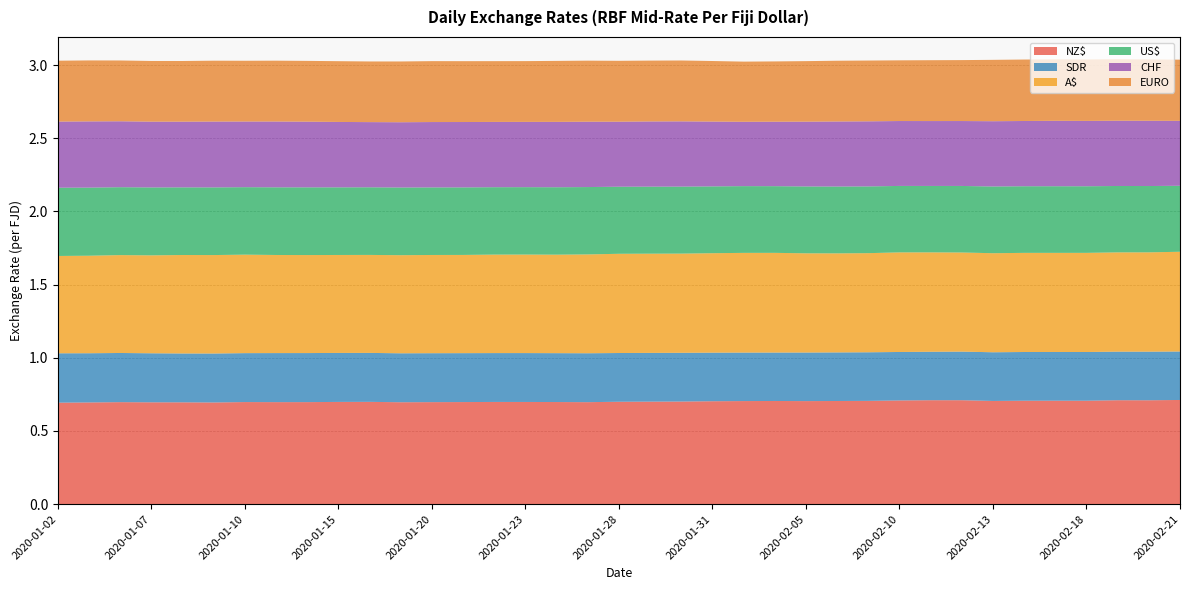

Reading left to right, transcribe all the data shown in this chart.

NZ$: 2020-01-02=0.7	2020-01-03=0.7	2020-01-06=0.7	2020-01-07=0.7	2020-01-08=0.7	2020-01-09=0.7	2020-01-10=0.7	2020-01-13=0.7	2020-01-14=0.7	2020-01-15=0.7	2020-01-16=0.7	2020-01-17=0.7	2020-01-20=0.7	2020-01-21=0.7	2020-01-22=0.7	2020-01-23=0.7	2020-01-24=0.7	2020-01-27=0.7	2020-01-28=0.7	2020-01-29=0.7	2020-01-30=0.7	2020-01-31=0.7	2020-02-03=0.7	2020-02-04=0.7	2020-02-05=0.7	2020-02-06=0.7	2020-02-07=0.7	2020-02-10=0.7	2020-02-11=0.7	2020-02-12=0.7	2020-02-13=0.7	2020-02-14=0.7	2020-02-17=0.7	2020-02-18=0.7	2020-02-19=0.7	2020-02-20=0.7	2020-02-21=0.7
SDR: 2020-01-02=0.3	2020-01-03=0.3	2020-01-06=0.3	2020-01-07=0.3	2020-01-08=0.3	2020-01-09=0.3	2020-01-10=0.3	2020-01-13=0.3	2020-01-14=0.3	2020-01-15=0.3	2020-01-16=0.3	2020-01-17=0.3	2020-01-20=0.3	2020-01-21=0.3	2020-01-22=0.3	2020-01-23=0.3	2020-01-24=0.3	2020-01-27=0.3	2020-01-28=0.3	2020-01-29=0.3	2020-01-30=0.3	2020-01-31=0.3	2020-02-03=0.3	2020-02-04=0.3	2020-02-05=0.3	2020-02-06=0.3	2020-02-07=0.3	2020-02-10=0.3	2020-02-11=0.3	2020-02-12=0.3	2020-02-13=0.3	2020-02-14=0.3	2020-02-17=0.3	2020-02-18=0.3	2020-02-19=0.3	2020-02-20=0.3	2020-02-21=0.3
A$: 2020-01-02=0.7	2020-01-03=0.7	2020-01-06=0.7	2020-01-07=0.7	2020-01-08=0.7	2020-01-09=0.7	2020-01-10=0.7	2020-01-13=0.7	2020-01-14=0.7	2020-01-15=0.7	2020-01-16=0.7	2020-01-17=0.7	2020-01-20=0.7	2020-01-21=0.7	2020-01-22=0.7	2020-01-23=0.7	2020-01-24=0.7	2020-01-27=0.7	2020-01-28=0.7	2020-01-29=0.7	2020-01-30=0.7	2020-01-31=0.7	2020-02-03=0.7	2020-02-04=0.7	2020-02-05=0.7	2020-02-06=0.7	2020-02-07=0.7	2020-02-10=0.7	2020-02-11=0.7	2020-02-12=0.7	2020-02-13=0.7	2020-02-14=0.7	2020-02-17=0.7	2020-02-18=0.7	2020-02-19=0.7	2020-02-20=0.7	2020-02-21=0.7
US$: 2020-01-02=0.5	2020-01-03=0.5	2020-01-06=0.5	2020-01-07=0.5	2020-01-08=0.5	2020-01-09=0.5	2020-01-10=0.5	2020-01-13=0.5	2020-01-14=0.5	2020-01-15=0.5	2020-01-16=0.5	2020-01-17=0.5	2020-01-20=0.5	2020-01-21=0.5	2020-01-22=0.5	2020-01-23=0.5	2020-01-24=0.5	2020-01-27=0.5	2020-01-28=0.5	2020-01-29=0.5	2020-01-30=0.5	2020-01-31=0.5	2020-02-03=0.5	2020-02-04=0.5	2020-02-05=0.5	2020-02-06=0.5	2020-02-07=0.5	2020-02-10=0.5	2020-02-11=0.5	2020-02-12=0.5	2020-02-13=0.5	2020-02-14=0.5	2020-02-17=0.5	2020-02-18=0.5	2020-02-19=0.5	2020-02-20=0.5	2020-02-21=0.5
CHF: 2020-01-02=0.5	2020-01-03=0.5	2020-01-06=0.5	2020-01-07=0.4	2020-01-08=0.4	2020-01-09=0.5	2020-01-10=0.4	2020-01-13=0.4	2020-01-14=0.4	2020-01-15=0.4	2020-01-16=0.4	2020-01-17=0.4	2020-01-20=0.4	2020-01-21=0.4	2020-01-22=0.4	2020-01-23=0.4	2020-01-24=0.4	2020-01-27=0.4	2020-01-28=0.4	2020-01-29=0.4	2020-01-30=0.4	2020-01-31=0.4	2020-02-03=0.4	2020-02-04=0.4	2020-02-05=0.4	2020-02-06=0.4	2020-02-07=0.4	2020-02-10=0.4	2020-02-11=0.4	2020-02-12=0.4	2020-02-13=0.4	2020-02-14=0.4	2020-02-17=0.4	2020-02-18=0.4	2020-02-19=0.4	2020-02-20=0.4	2020-02-21=0.4
EURO: 2020-01-02=0.4	2020-01-03=0.4	2020-01-06=0.4	2020-01-07=0.4	2020-01-08=0.4	2020-01-09=0.4	2020-01-10=0.4	2020-01-13=0.4	2020-01-14=0.4	2020-01-15=0.4	2020-01-16=0.4	2020-01-17=0.4	2020-01-20=0.4	2020-01-21=0.4	2020-01-22=0.4	2020-01-23=0.4	2020-01-24=0.4	2020-01-27=0.4	2020-01-28=0.4	2020-01-29=0.4	2020-01-30=0.4	2020-01-31=0.4	2020-02-03=0.4	2020-02-04=0.4	2020-02-05=0.4	2020-02-06=0.4	2020-02-07=0.4	2020-02-10=0.4	2020-02-11=0.4	2020-02-12=0.4	2020-02-13=0.4	2020-02-14=0.4	2020-02-17=0.4	2020-02-18=0.4	2020-02-19=0.4	2020-02-20=0.4	2020-02-21=0.4